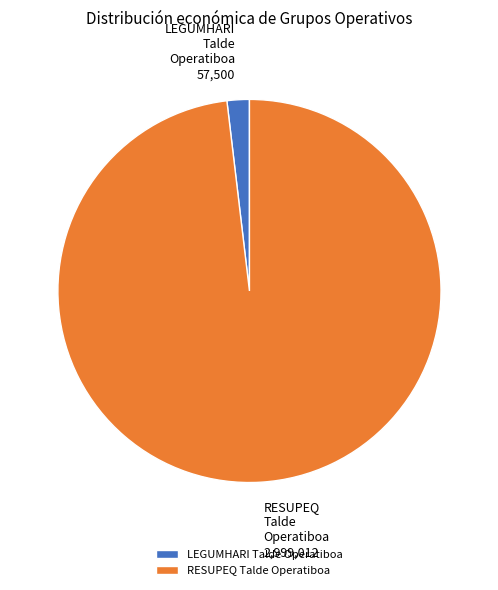

Does any single category account for the majority?

Yes